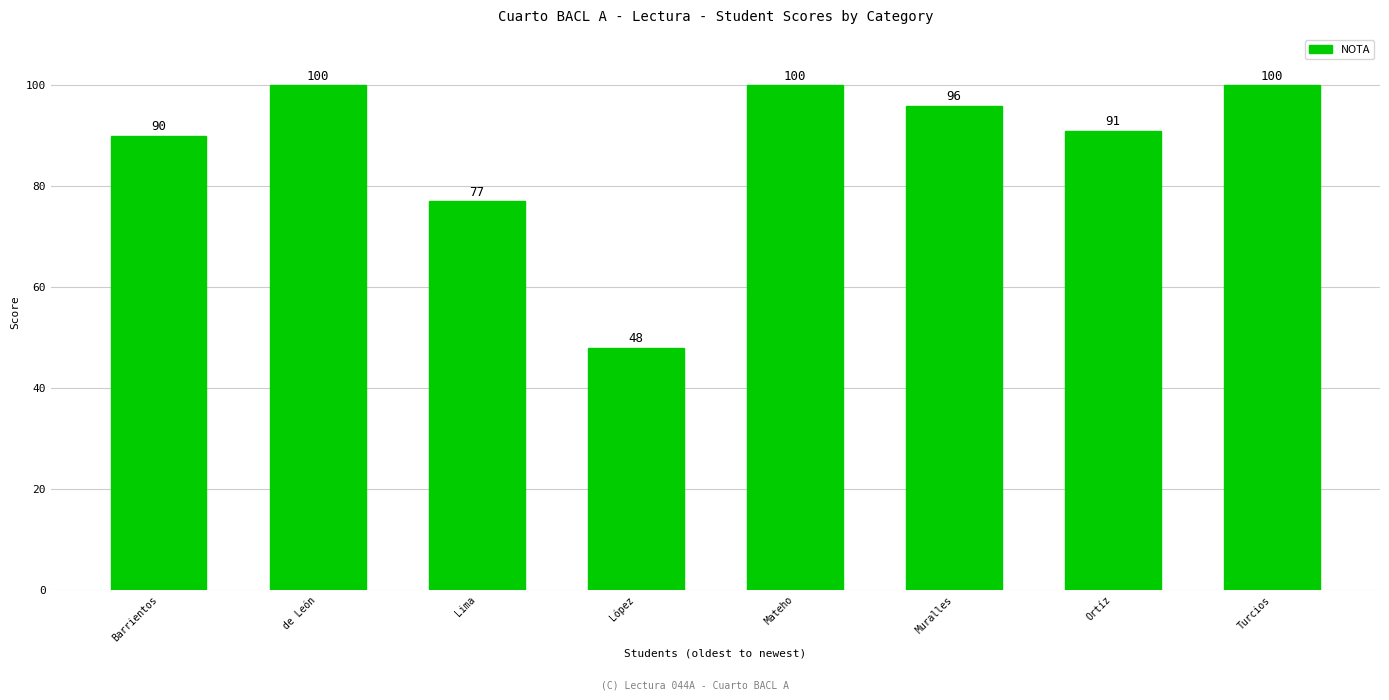

Is it true that the value at Turcios is 100?

True